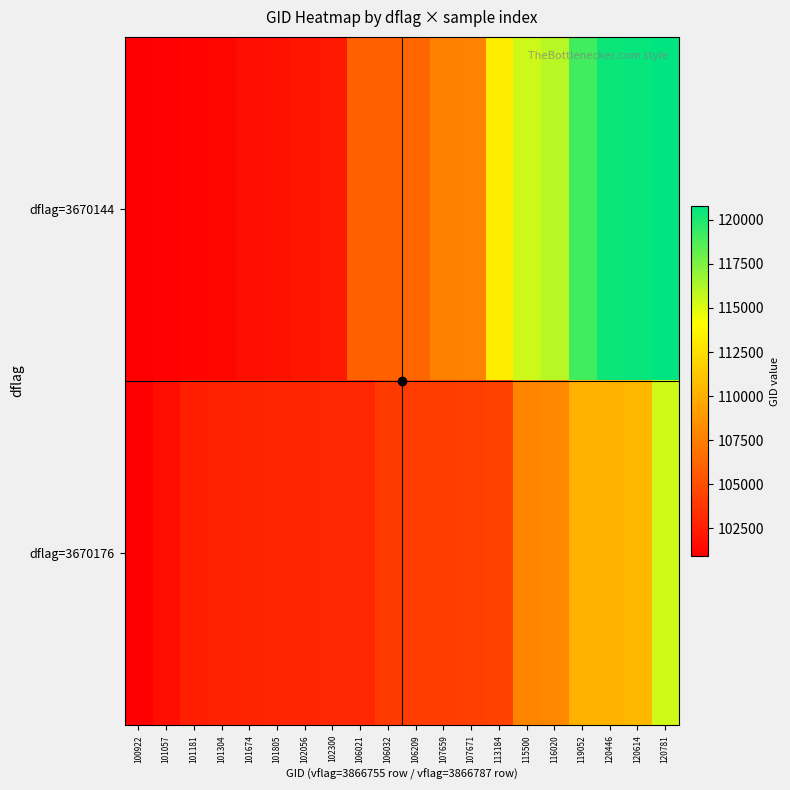

List the series in order of their overall mean, lowest first.

dflag=3670176, dflag=3670144